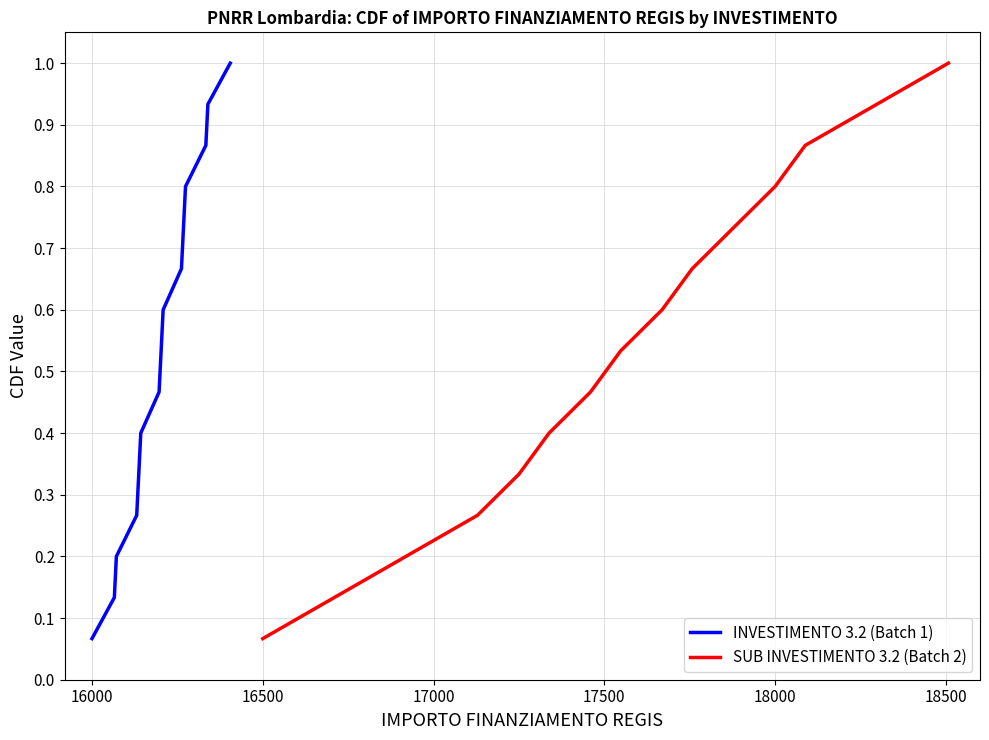

True or false: SUB INVESTIMENTO 3.2 (Batch 2) and INVESTIMENTO 3.2 (Batch 1) cross at least once.

False